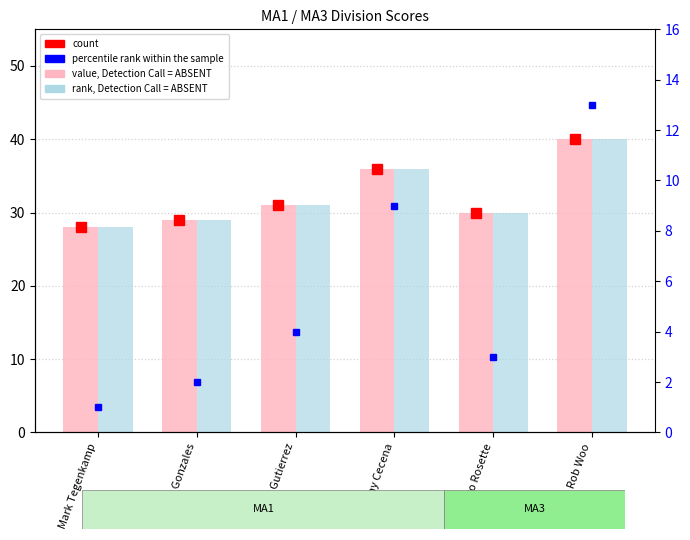

What is the spread (max minus min) of values at Mark Tegenkamp?

27